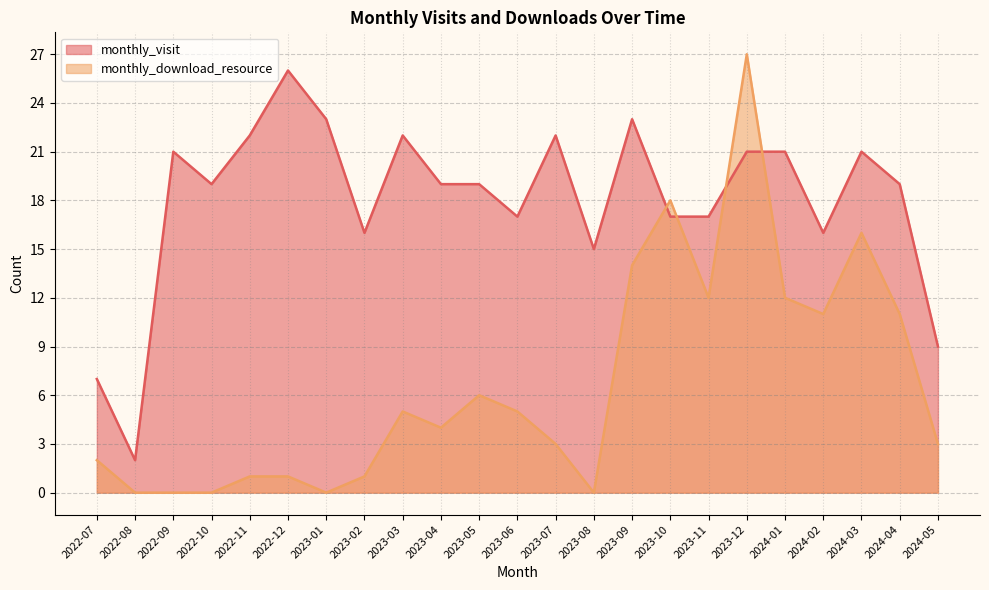

At 2023-11, list the series in order from smallest to largest.

monthly_download_resource, monthly_visit